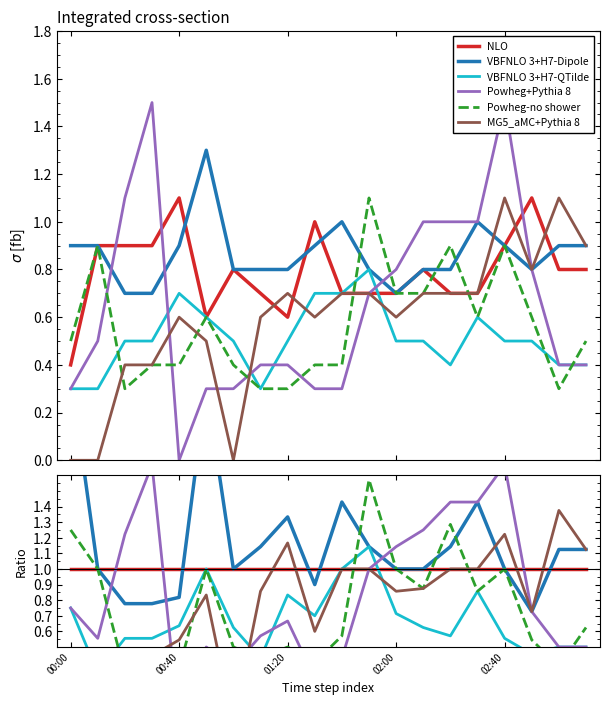

Between 13 and 7, which is larger?

13